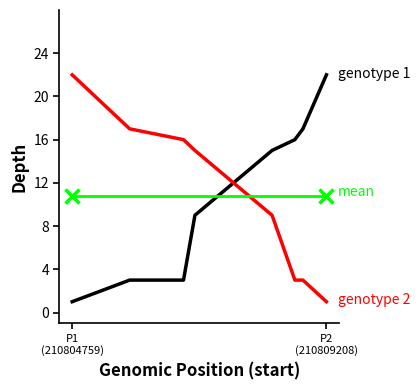

What is the smallest value displayed?

1.0